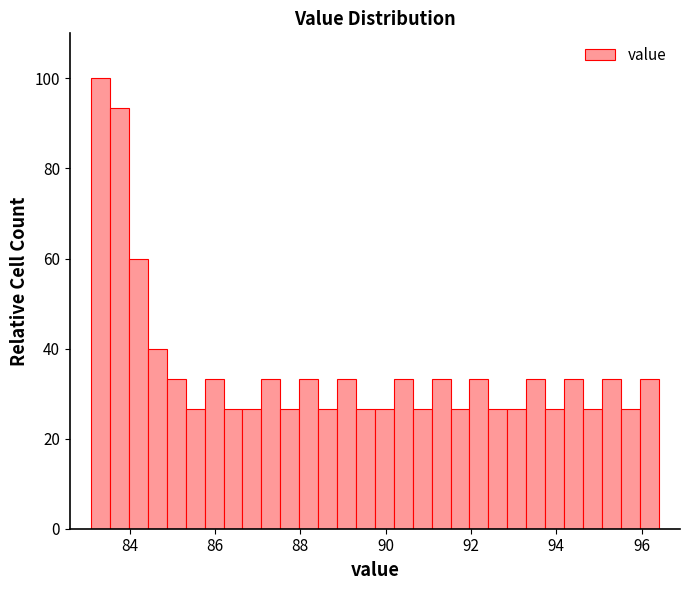

Around what value on the x-axis is the tallest bar? Give the approximate position of its centre, as read against the axis.

83.4